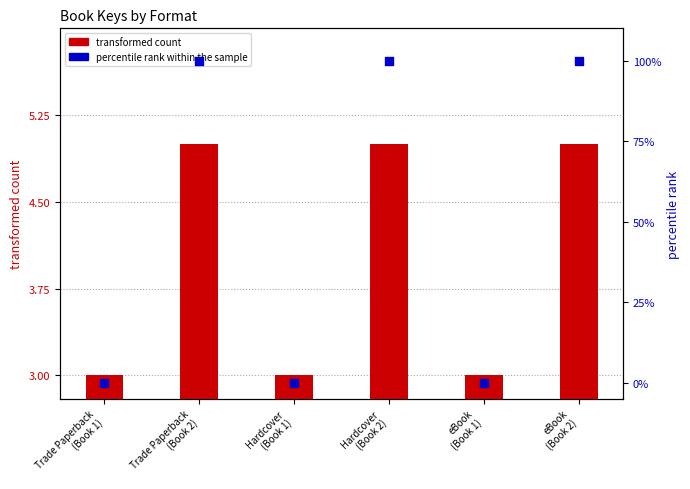

Which series contains the lowest Y value?

percentile rank within the sample